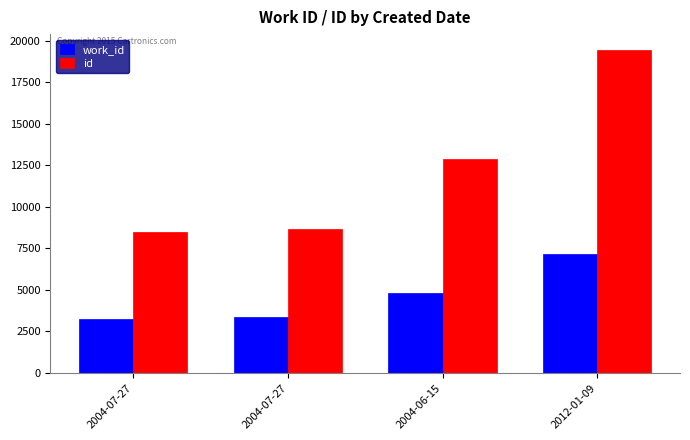

Are the bars horizontal?

No